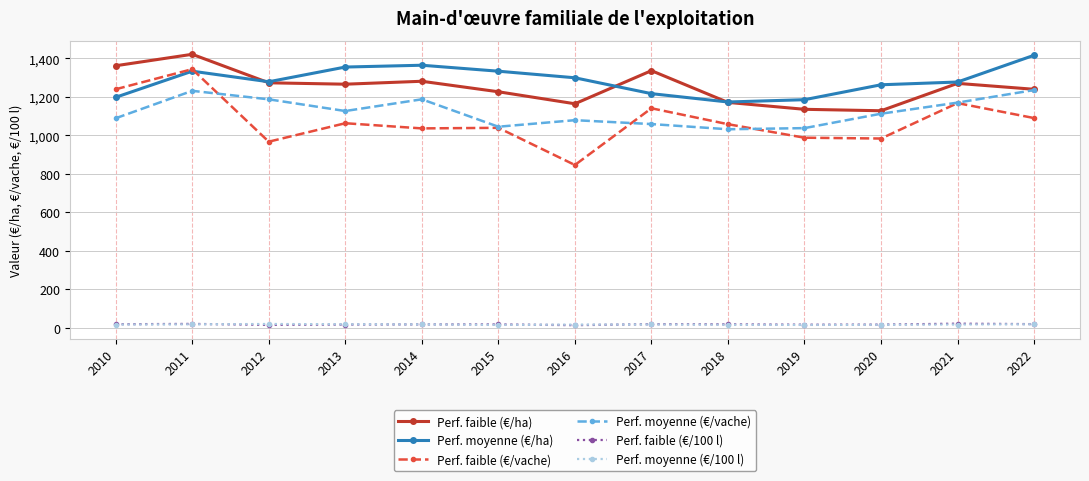

What is the value of the Perf. moyenne (€/vache) point at the 10th from the left?

1037.5